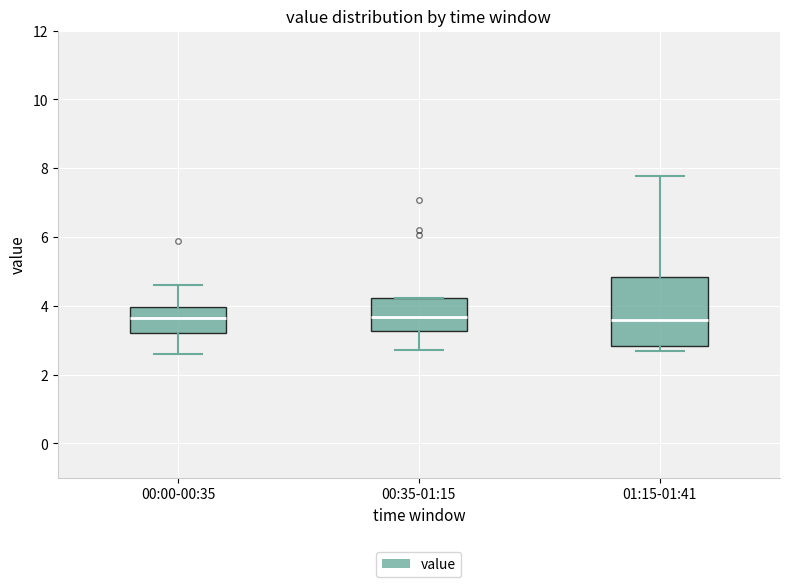

Comparing the boxes themselves (not the whiskers), which one is the tallest?

01:15-01:41